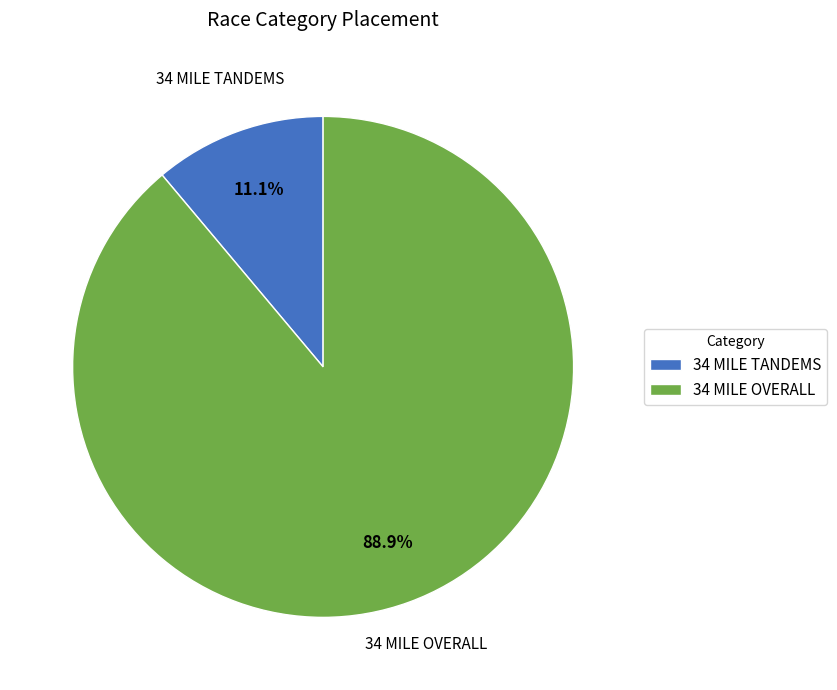

To the nearest percent, what is the difference between the 34 MILE OVERALL and 34 MILE TANDEMS slice percentages?

78%